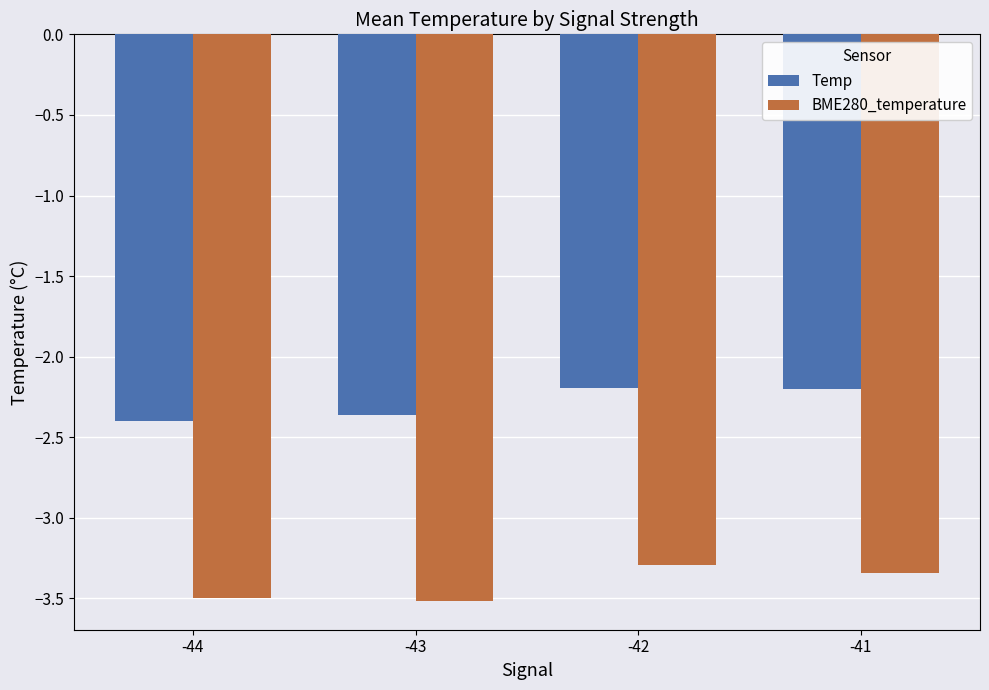

Does the chart contain stacked bars?

No